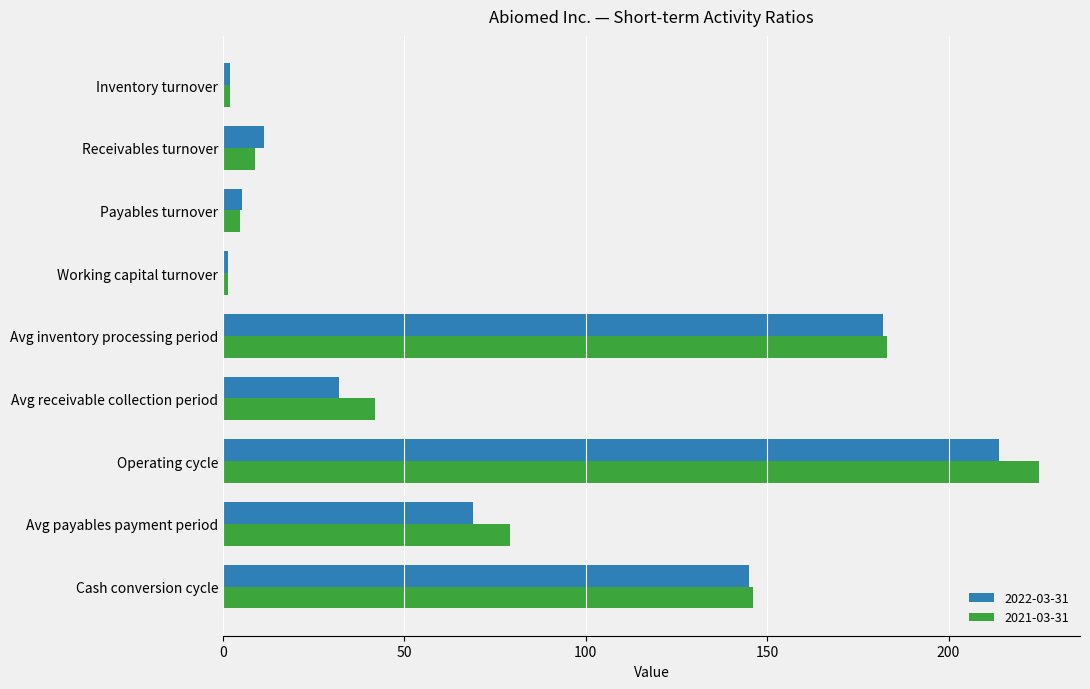

Where is 2021-03-31 nearest to the value 113?

Cash conversion cycle